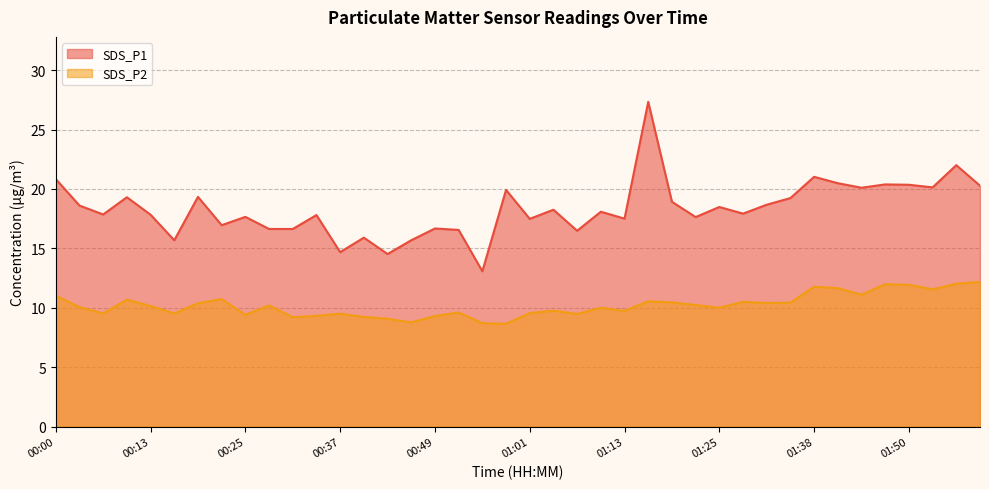

True or false: SDS_P2 has a value of 16.8 at 00:00.

False